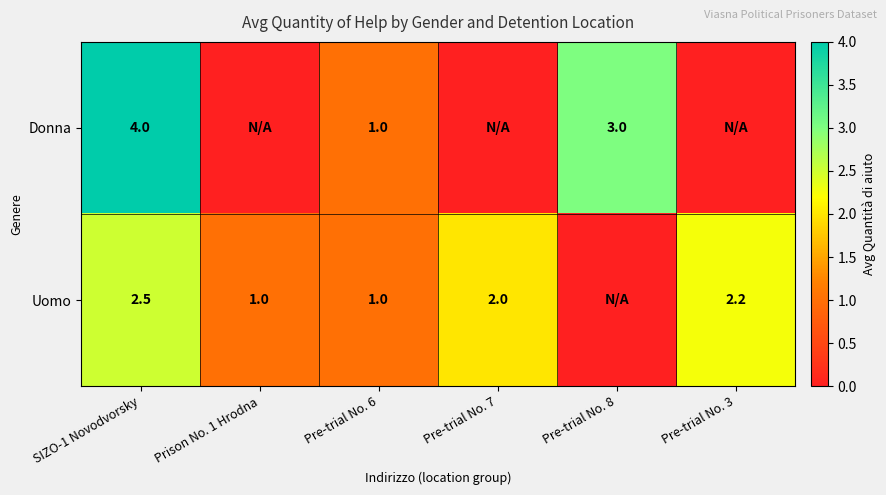

What is the total value across all series at Pre-trial No. 7?

2.0